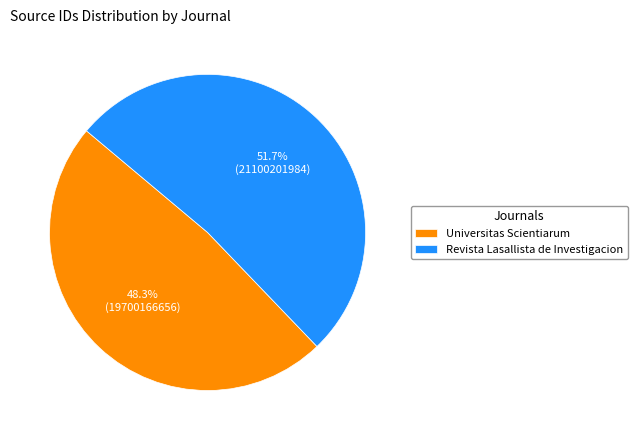

To the nearest percent, what is the average slice percentage?

50%